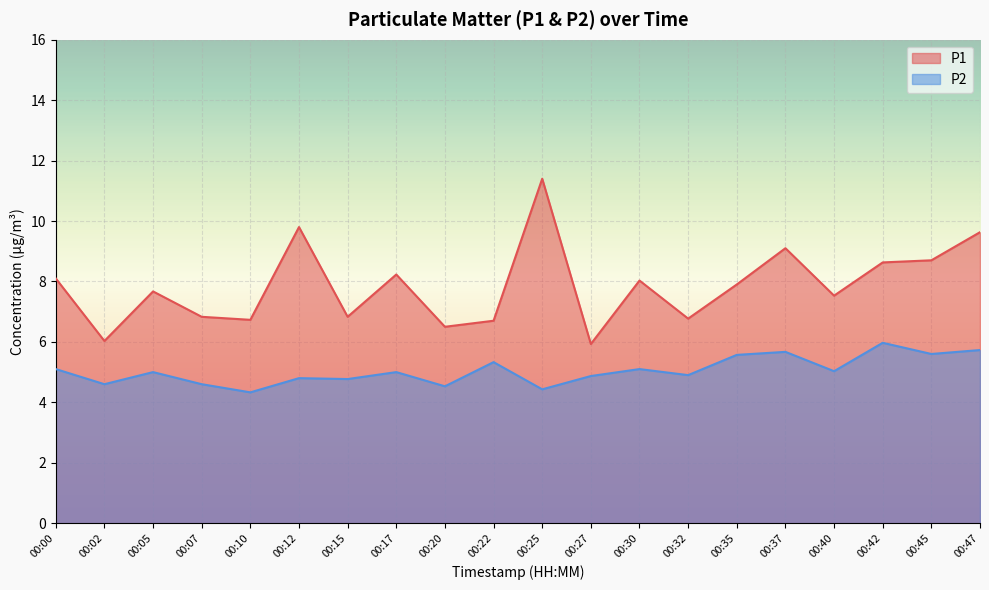

What is the average value of the P2 series?

5.0